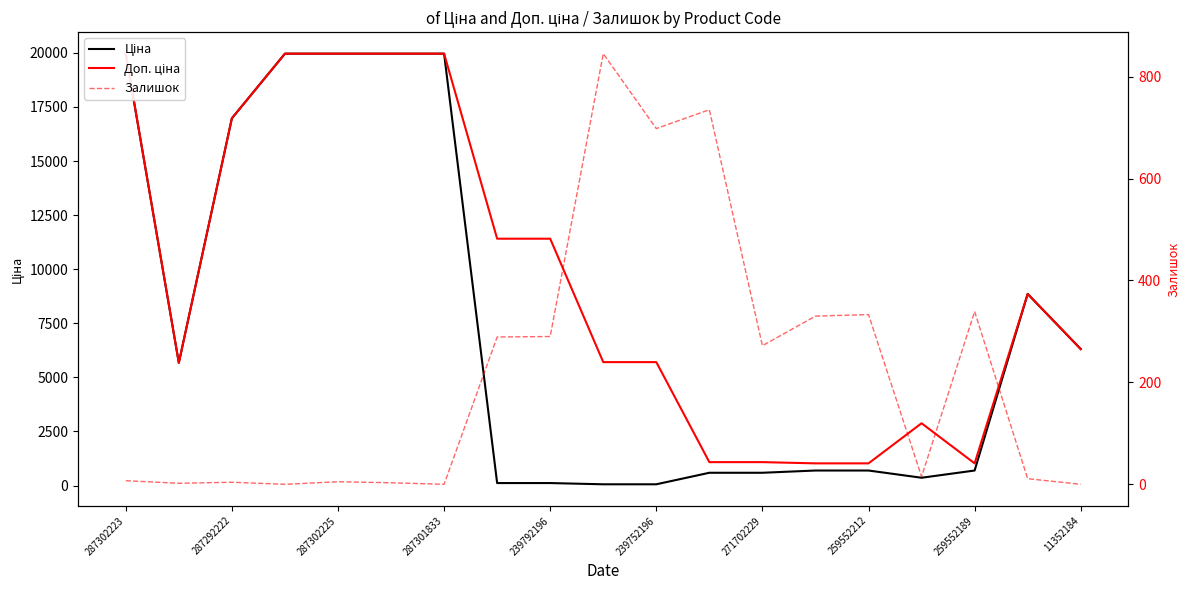

What is the value of the Ціна point at the 14th from the left?

693.7